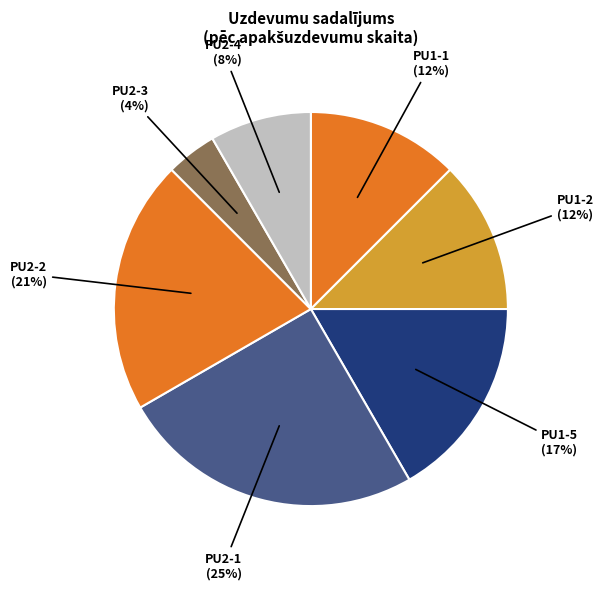

Which category has the biggest portion of the pie?

PU2-1